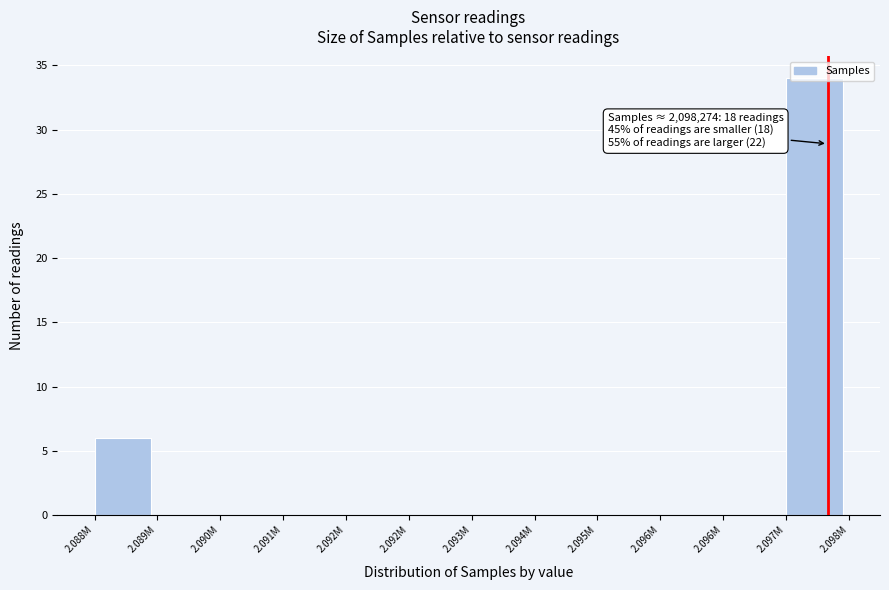

How many distinct data groups are displayed?

1